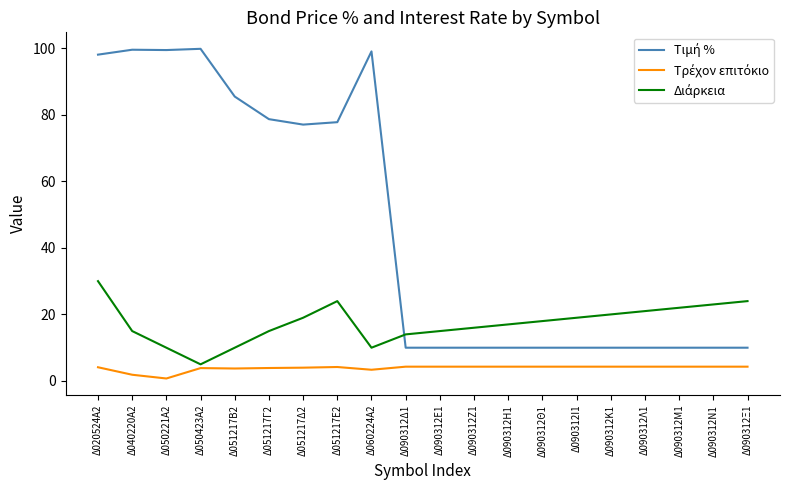

What is the total value across all series at Δ050423Α2?

108.7